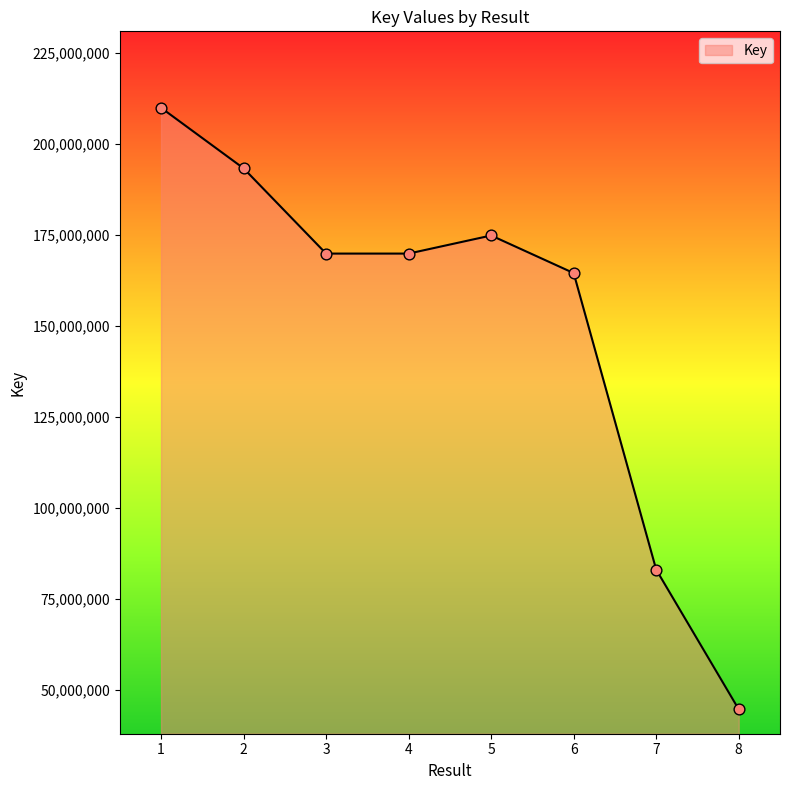

Between 2 and 3, which is larger?

2